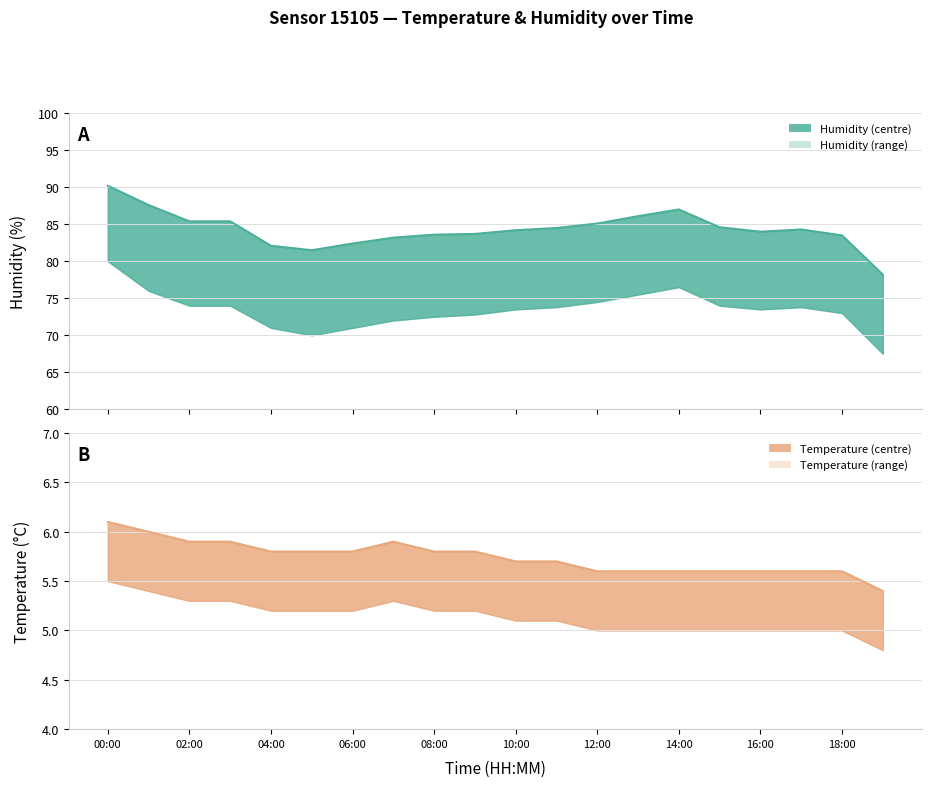

Count the temperature values in the range 5 to 6.

19